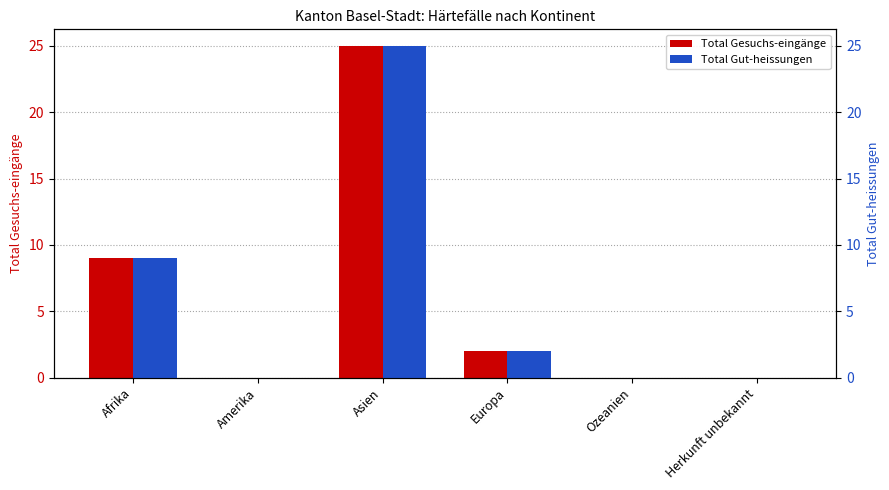

Is it true that Total Gut-heissungen equals 0 at Herkunft unbekannt?

True